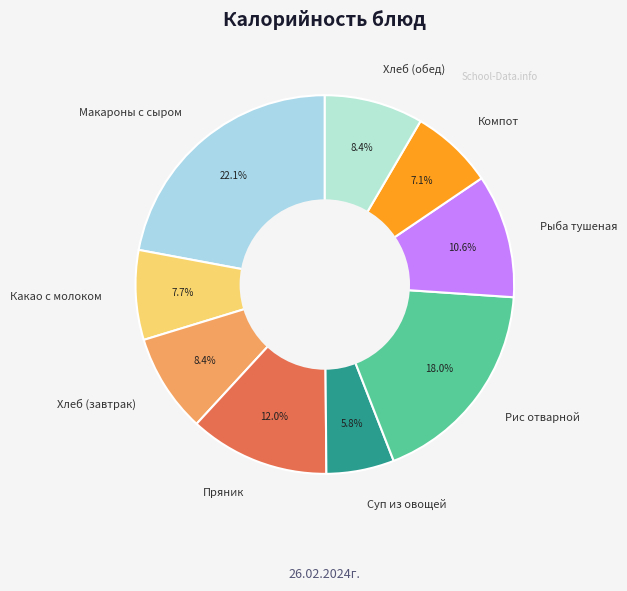

Count the number of slices in the pie.

9